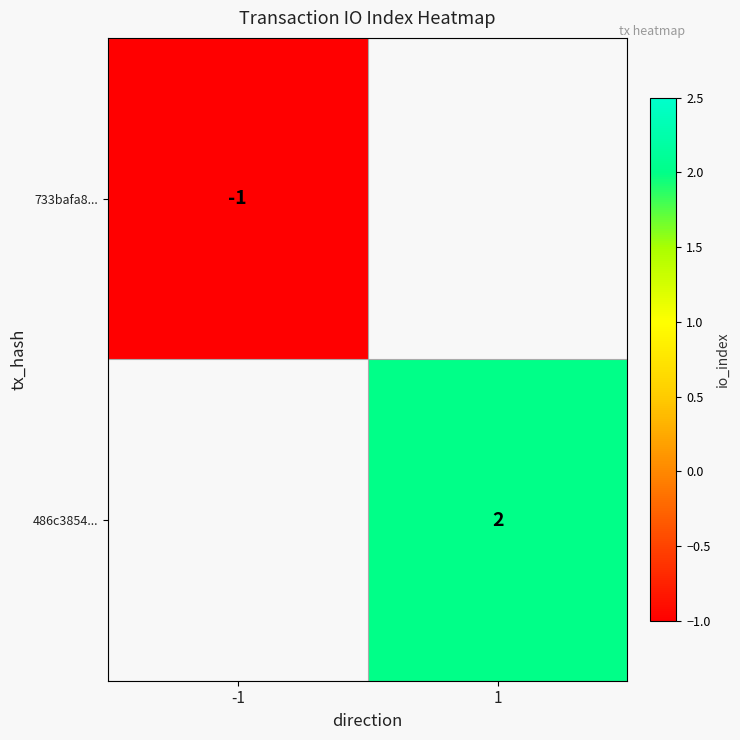

Is it true that 486c3854... equals 2 at 1?

True